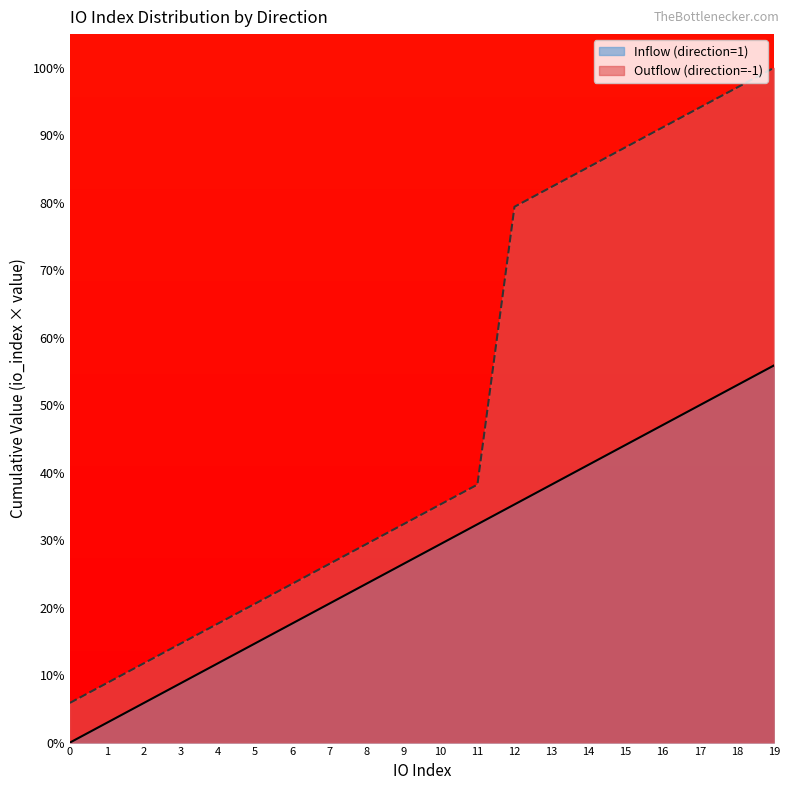

Reading left to right, extract all data points from this chart.

Inflow (direction=1): 0=0.0	1=0.0	2=0.1	3=0.1	4=0.1	5=0.1	6=0.2	7=0.2	8=0.2	9=0.3	10=0.3	11=0.3	12=0.4	13=0.4	14=0.4	15=0.4	16=0.5	17=0.5	18=0.5	19=0.6
Outflow (direction=-1): 0=0.1	1=0.1	2=0.1	3=0.1	4=0.2	5=0.2	6=0.2	7=0.3	8=0.3	9=0.3	10=0.4	11=0.4	12=0.8	13=0.8	14=0.9	15=0.9	16=0.9	17=0.9	18=1.0	19=1.0